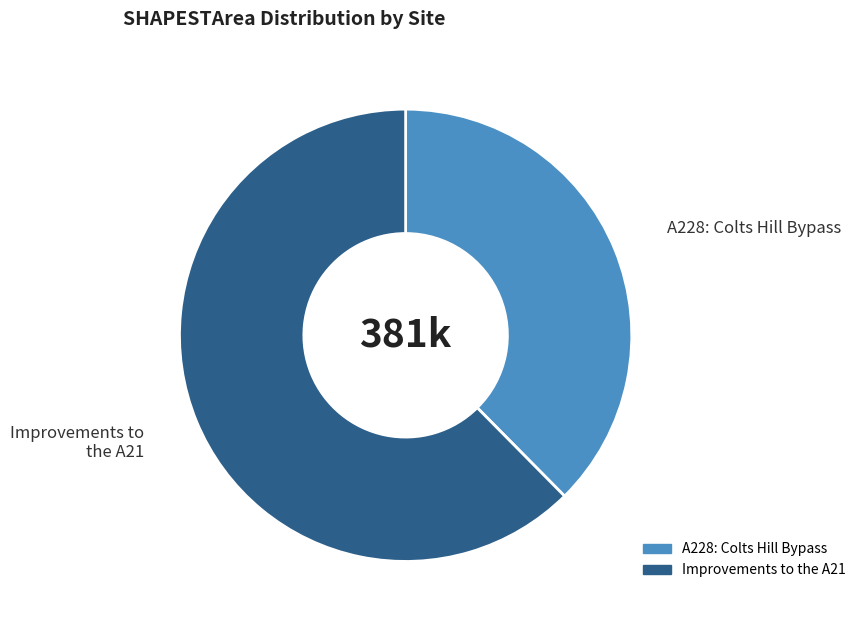

What is the smallest slice in the pie chart?

A228: Colts Hill Bypass